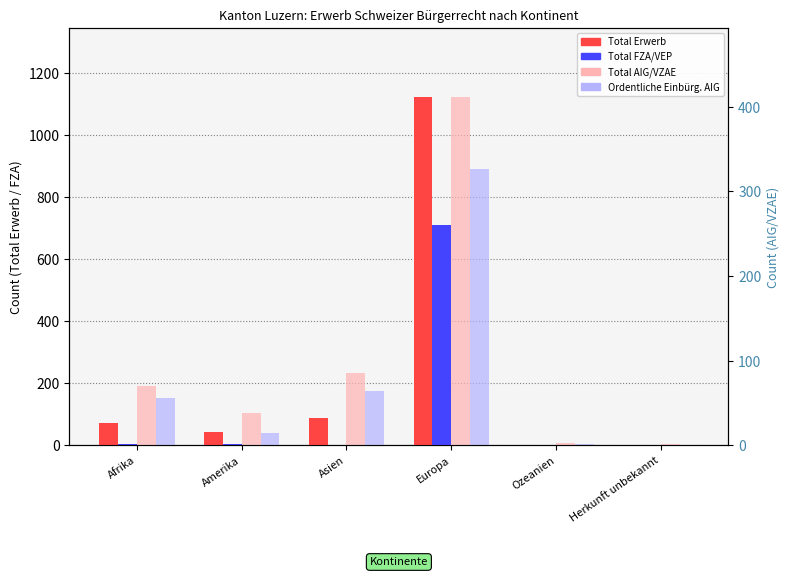

What is the maximum value shown in the chart?

1122